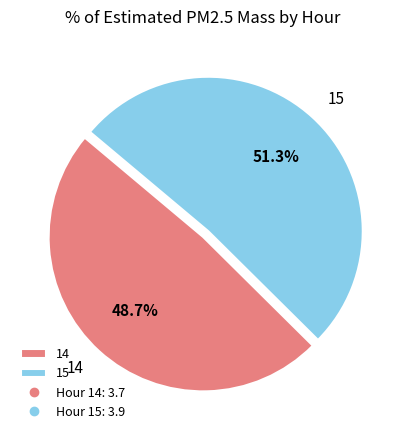

Rank the categories by value from lowest to highest.

14, 15